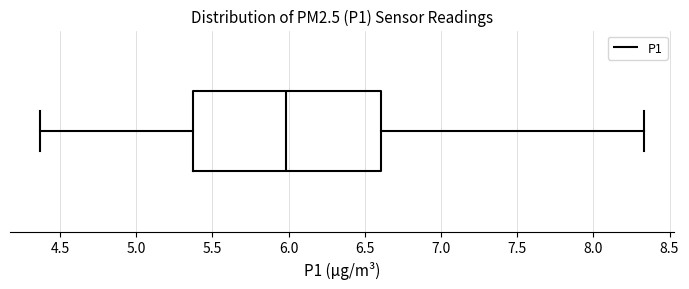

Where does the median line of the box sit on the x-axis? The values are not printed on the chart, so give them approximately, as read against the axis.

6.00